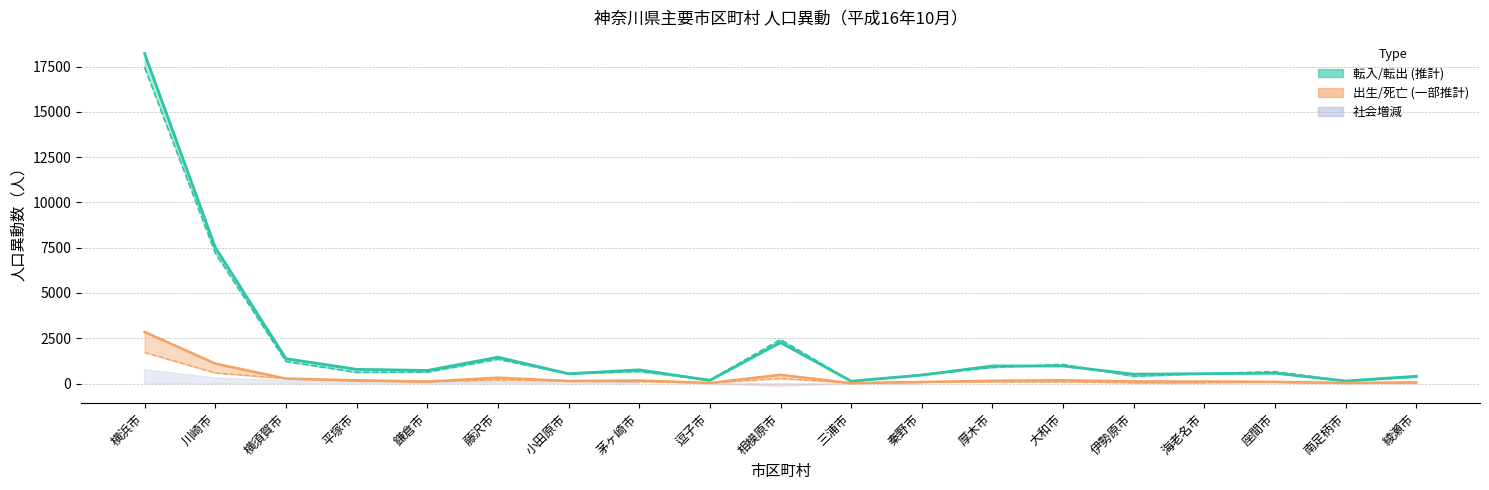

What is the lowest value of the 転出 series?

131